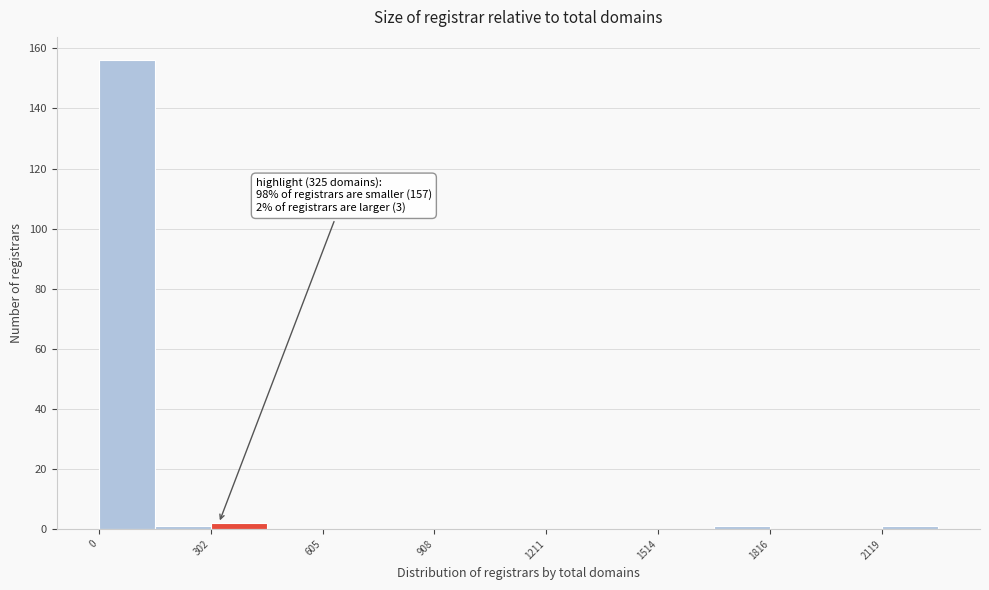

Around what value on the x-axis is the tallest bar? Give the approximate position of its centre, as read against the axis.

100